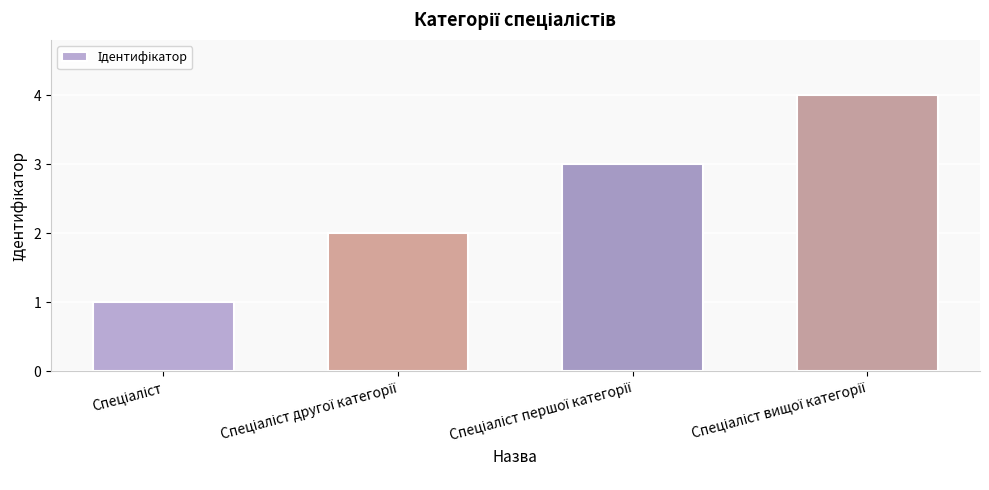

What is the value of the 4th bar from the left?

4